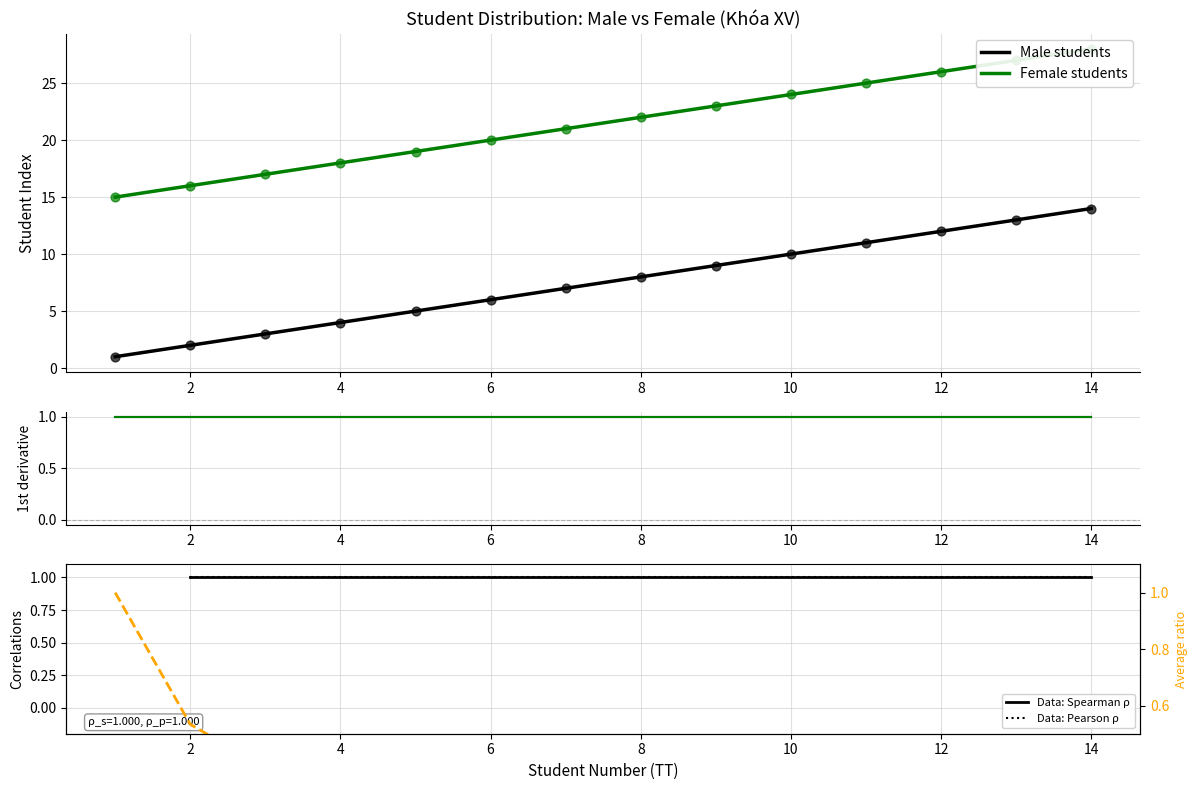

At how many categories does at least one series exceed 13?

14